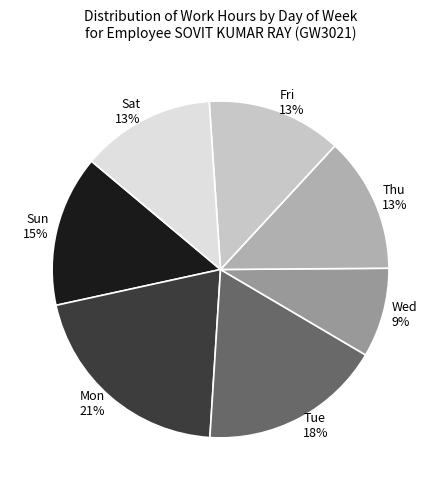

True or false: Wed 9% accounts for 19% of the total.

False